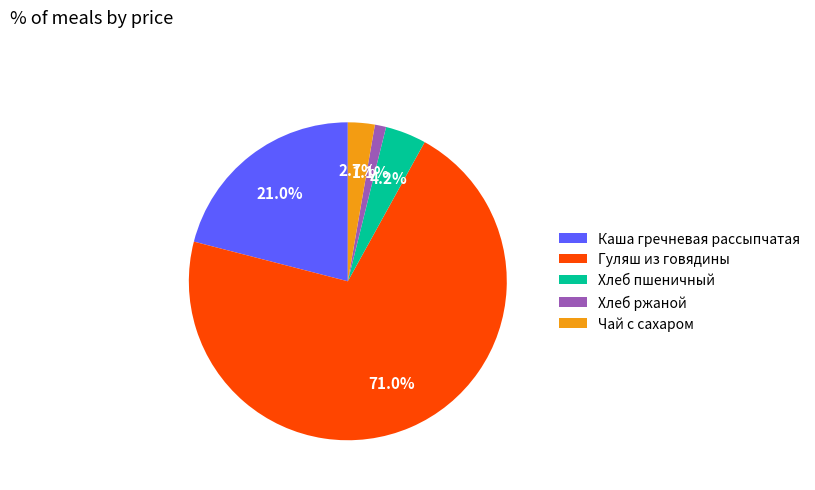

To the nearest percent, what percentage of the pie is Каша гречневая рассыпчатая?

21%